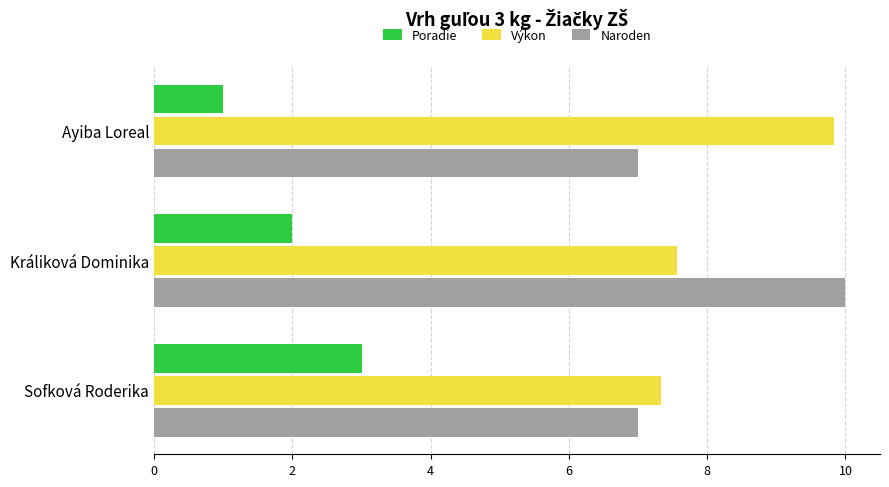

At which category is the sum across all series the highest?

Králiková Dominika